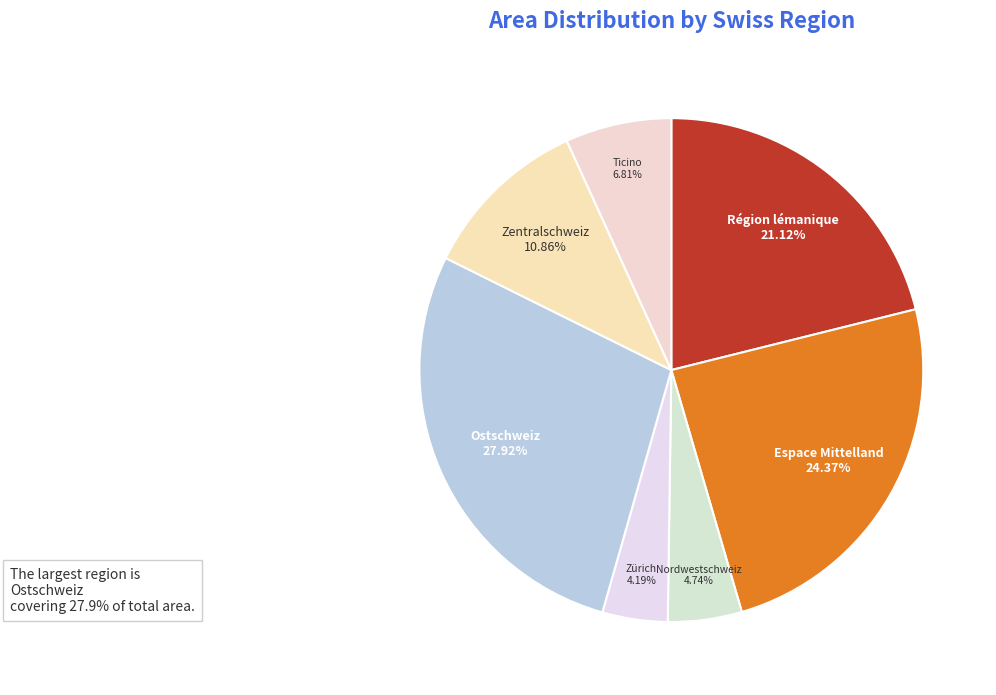

To the nearest percent, what is the average slice percentage?

14%